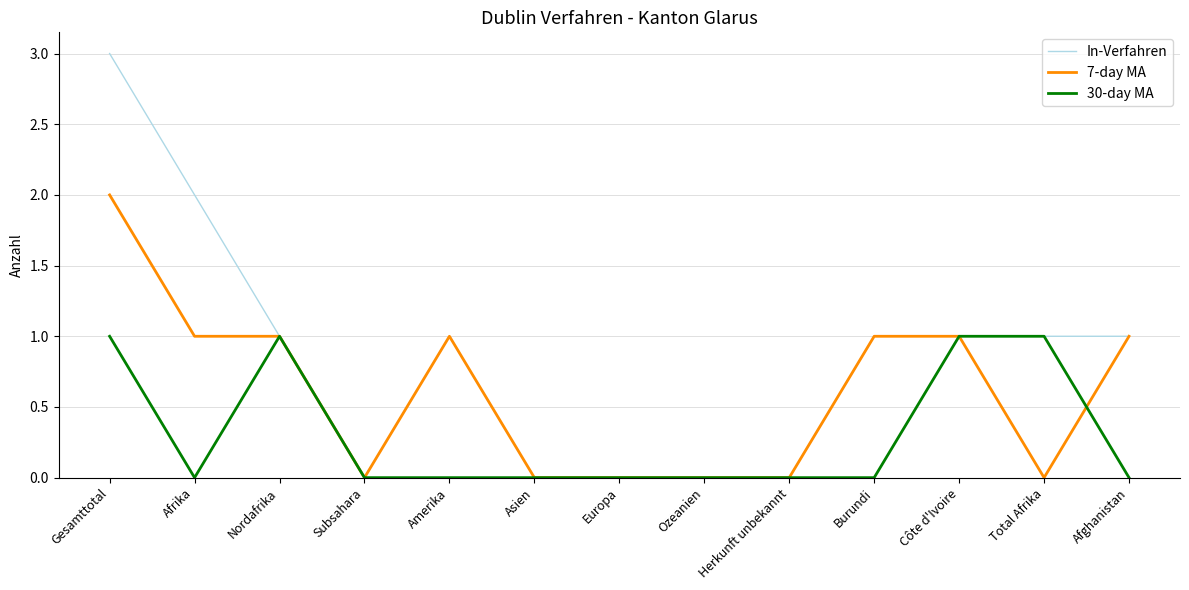

Which category has the highest value across all series?

Gesamttotal